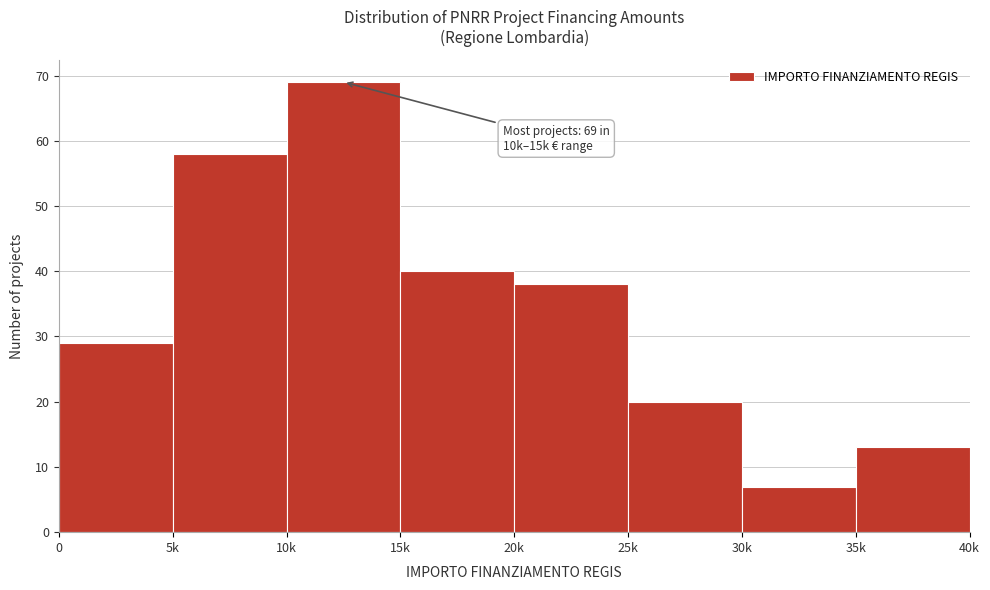

Reading left to right, extract all data points from this chart.

0=29	5k=58	10k=69	15k=40	20k=38	25k=20	30k=7	35k=13